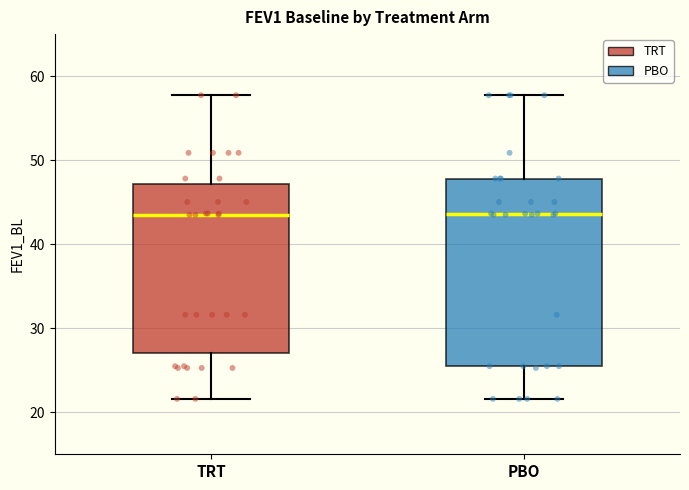

Reading left to right, transcribe this box plot: for each box, give where its median line is, the range the box spans, and where its two whiskers end, as read against the y-axis. The values are not printed on the chart, so give them approximately, as read against the axis.

TRT: median 44, box 27 to 47, whiskers 22 to 58
PBO: median 44, box 25 to 48, whiskers 22 to 58